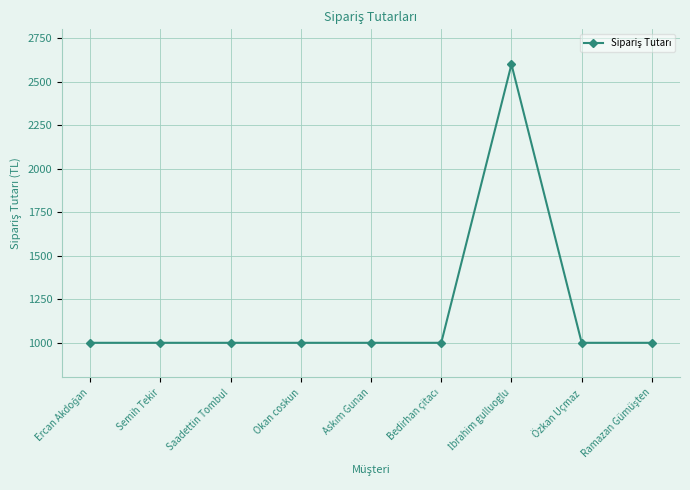

What is the minimum value shown in the chart?

999